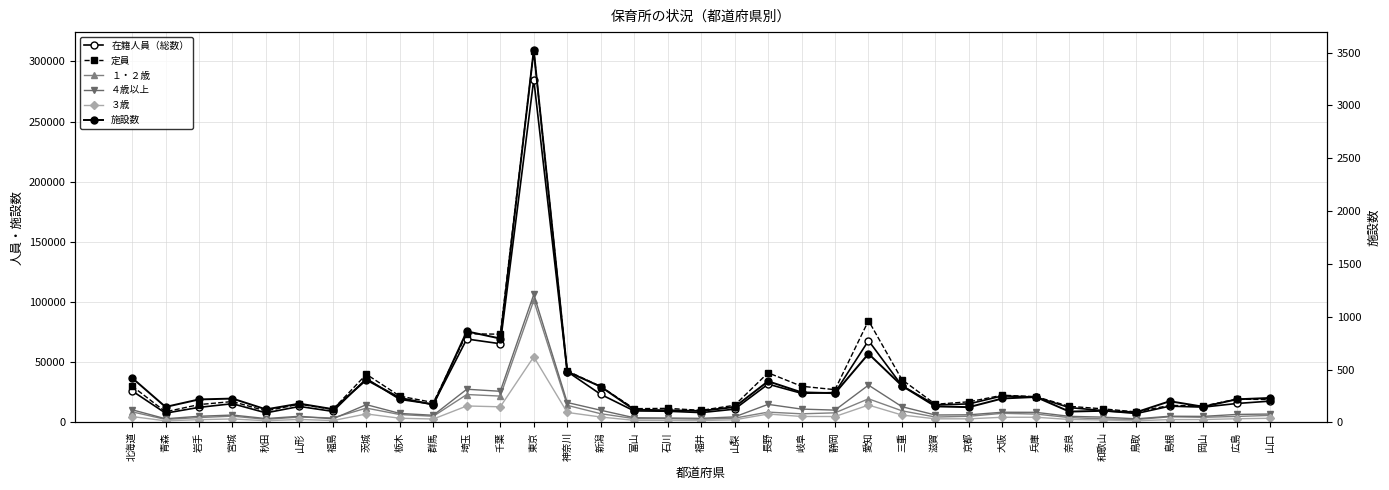

Reading right to left, transcribe all the data shown in this chart.

在籍人員（総数）: 山口=17738	広島=15771	岡山=12746	島根=13559	鳥取=7424	和歌山=9863	奈良=12391	兵庫=21139	大阪=22104	京都=15458	滋賀=14509	三重=30532	愛知=68017	静岡=24841	岐阜=24232	長野=31855	山梨=11062	福井=8191	石川=9333	富山=9604	新潟=23386	神奈川=42317	東京=284993	千葉=65437	埼玉=69370	群馬=15163	栃木=19178	茨城=36447	福島=9201	山形=13308	秋田=8001	宮城=15591	岩手=12551	青森=7743	北海道=26272
定員: 山口=19068	広島=19381	岡山=13646	島根=14180	鳥取=8760	和歌山=11344	奈良=13414	兵庫=21469	大阪=22653	京都=17187	滋賀=15141	三重=35537	愛知=84635	静岡=27264	岐阜=30100	長野=41272	山梨=14279	福井=10095	石川=11724	富山=11472	新潟=29884	神奈川=42896	東京=309033	千葉=73361	埼玉=73722	群馬=16569	栃木=21879	茨城=40043	福島=10849	山形=15197	秋田=9571	宮城=17398	岩手=14867	青森=8859	北海道=30265
１・２歳: 山口=5869	広島=5013	岡山=4306	島根=4721	鳥取=2433	和歌山=2957	奈良=4066	兵庫=6994	大阪=7608	京都=5137	滋賀=4514	三重=9684	愛知=19657	静岡=8017	岐阜=7194	長野=8599	山梨=3612	福井=2685	石川=3219	富山=3186	新潟=7287	神奈川=14245	東京=101406	千葉=21922	埼玉=23239	群馬=5170	栃木=6589	茨城=11942	福島=3794	山形=4495	秋田=2597	宮城=5255	岩手=4075	青森=2546	北海道=8851
４歳以上: 山口=7007	広島=6686	岡山=5071	島根=5192	鳥取=3034	和歌山=4437	奈良=5105	兵庫=8418	大阪=8499	京都=6383	滋賀=6198	三重=13107	愛知=31033	静岡=10274	岐阜=11118	長野=15047	山梨=4642	福井=3437	石川=3721	富山=3946	新潟=10171	神奈川=16591	東京=106359	千葉=25918	埼玉=27628	群馬=5995	栃木=7512	茨城=14804	福島=3016	山形=5163	秋田=3259	宮城=6170	岩手=5153	青森=3085	北海道=10576
３歳: 山口=3489	広島=3099	岡山=2440	島根=2404	鳥取=1424	和歌山=2069	奈良=2501	兵庫=4346	大阪=4326	京都=3037	滋賀=3033	三重=6186	愛知=14463	静岡=4943	岐阜=4982	長野=7023	山梨=2218	福井=1595	石川=1728	富山=1779	新潟=4537	神奈川=8349	東京=54550	千葉=13020	埼玉=13715	群馬=2877	栃木=3518	茨城=7094	福島=1581	山形=2525	秋田=1431	宮城=2935	岩手=2336	青森=1348	北海道=4936
施設数: 山口=232	広島=219	岡山=149	島根=201	鳥取=97	和歌山=110	奈良=103	兵庫=241	大阪=227	京都=145	滋賀=152	三重=347	愛知=650	静岡=277	岐阜=285	長野=390	山梨=146	福井=109	石川=115	富山=121	新潟=339	神奈川=481	東京=3522	千葉=794	埼玉=862	群馬=168	栃木=233	茨城=403	福島=126	山形=178	秋田=124	宮城=226	岩手=218	青森=147	北海道=422